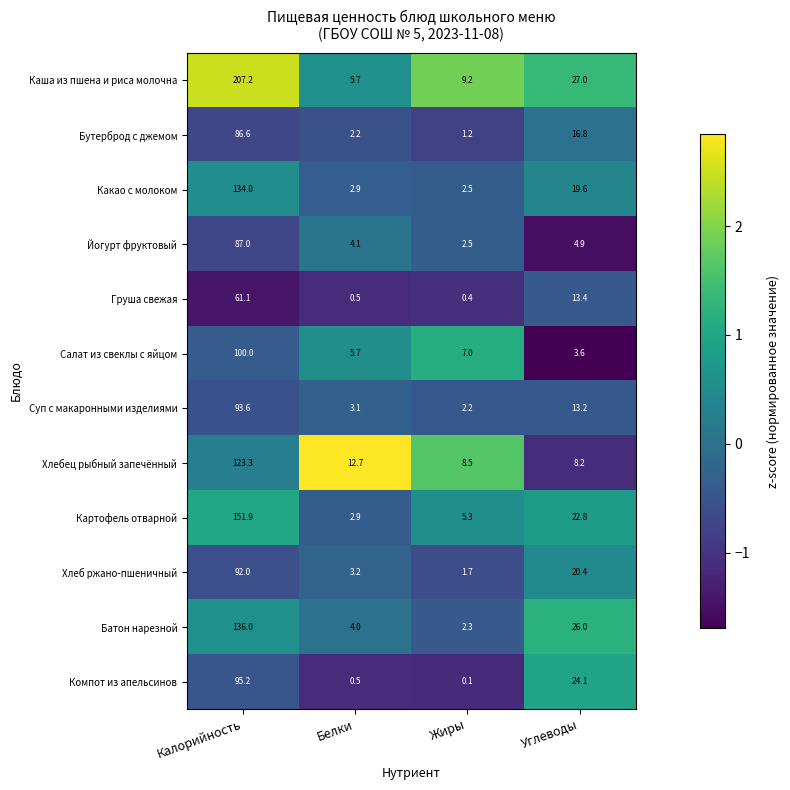

What is the approximate value of Суп с макаронными изделиями at Белки?

3.1